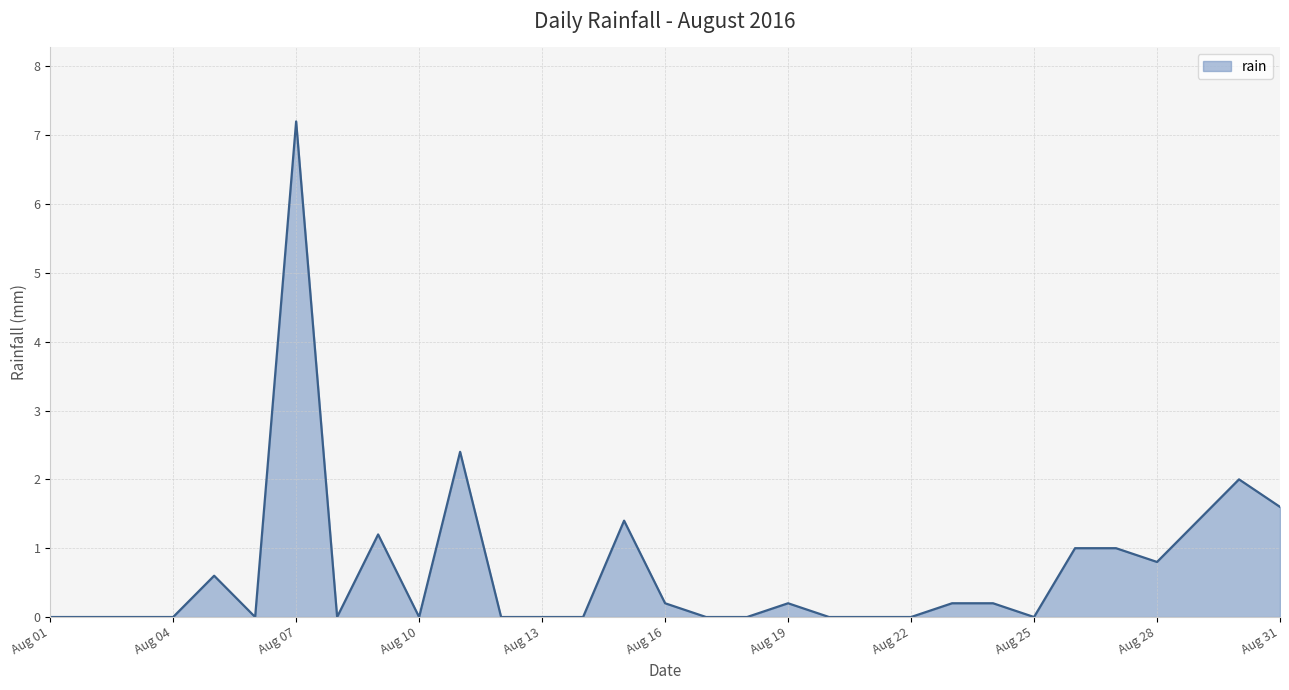

What is the maximum value shown in the chart?

7.2